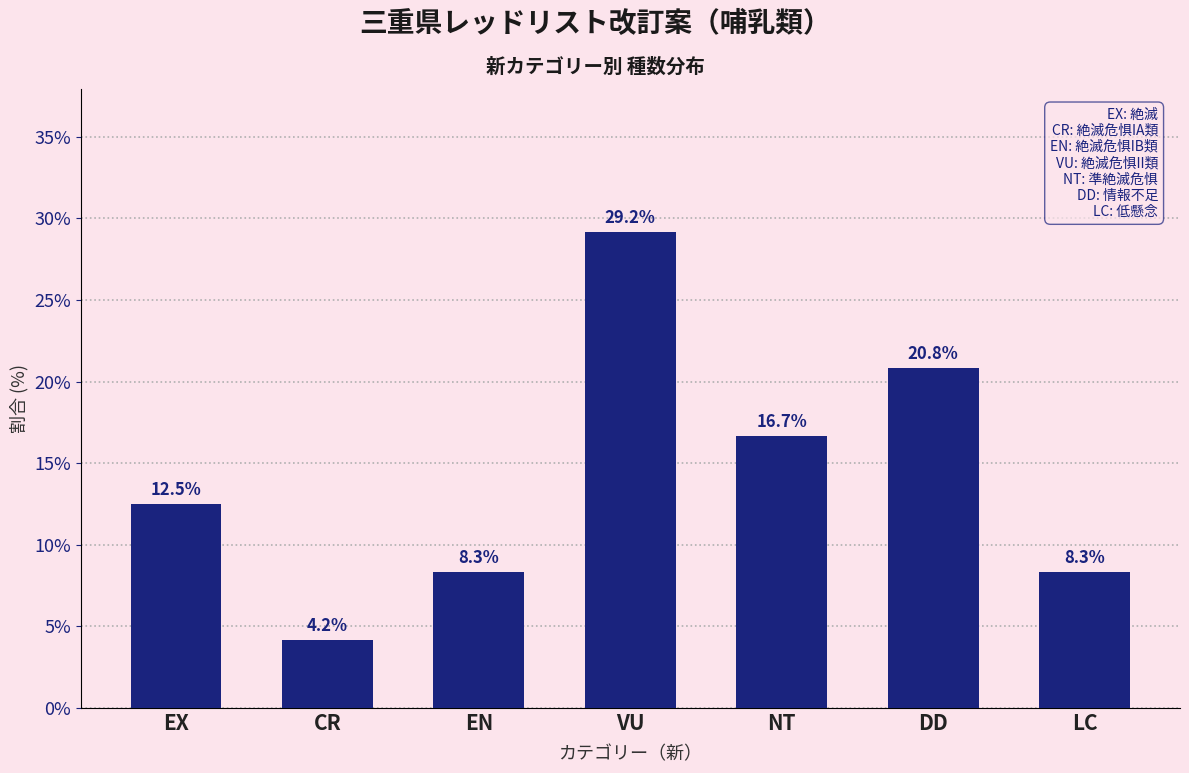

Reading left to right, extract all data points from this chart.

EX=12.5	CR=4.2	EN=8.3	VU=29.2	NT=16.7	DD=20.8	LC=8.3